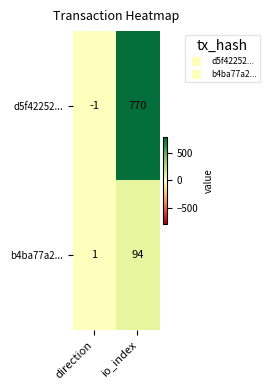

What is the sum of the d5f42252... values at direction and io_index?

769